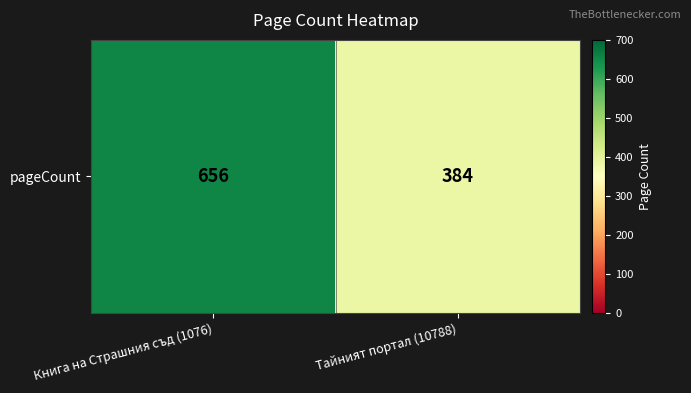

What is the difference between the maximum and minimum values?

272